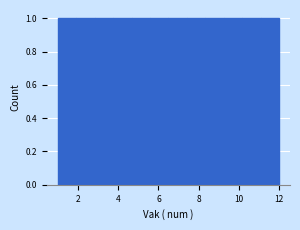

What is the height of the bar covering 2.0 to 2.8 on the x-axis? Neither the bar edges nor the heights are printed on the chart, so give them approximately, as read against the axes.

1